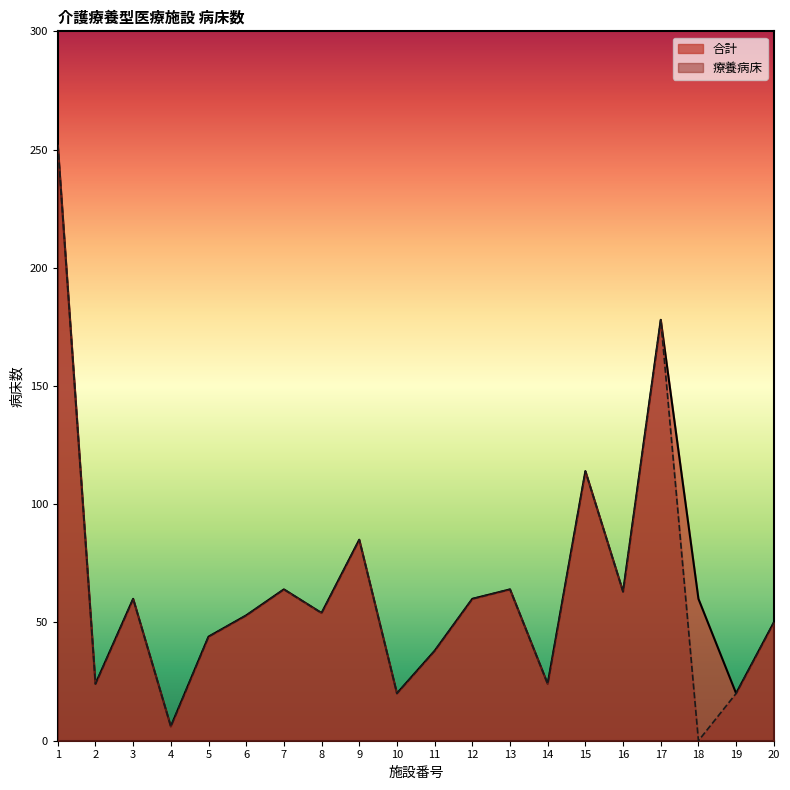

Where is 療養病床 nearest to the value 126?

15